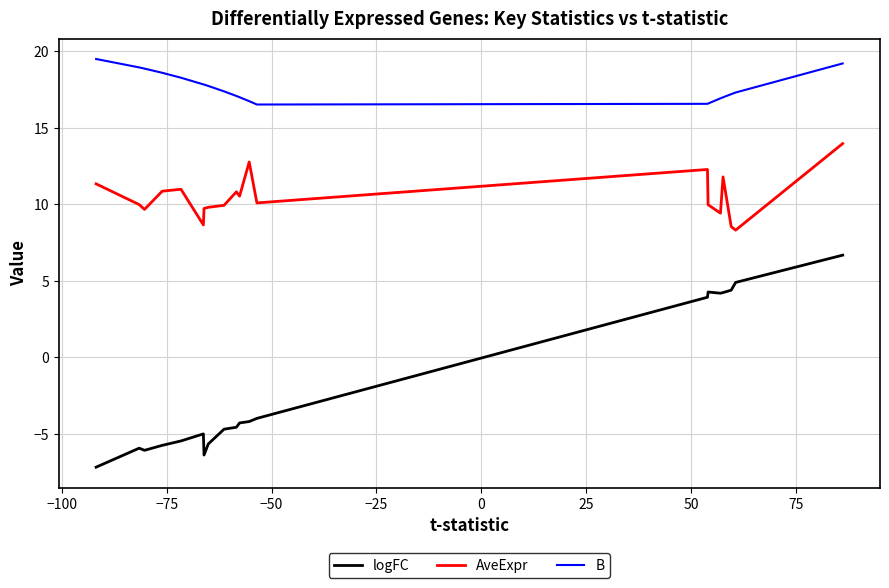

Rank the series by their average value, from highest to lowest.

B, AveExpr, logFC